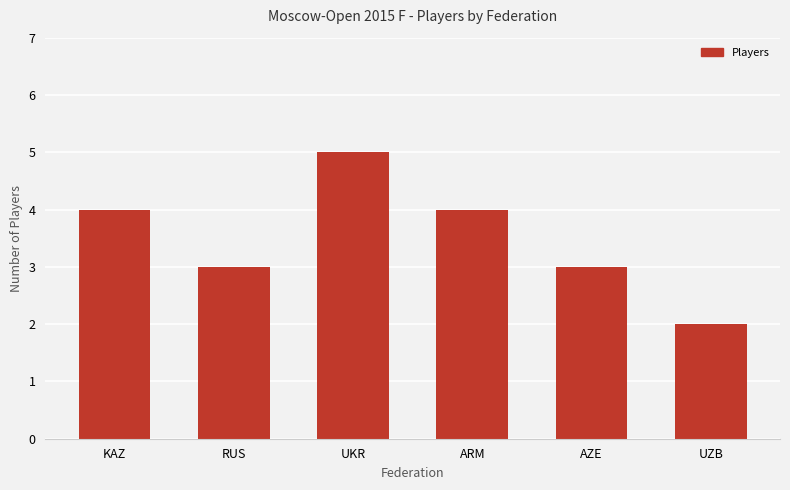

Reading left to right, what are all the values shown in this chart?

KAZ=4	RUS=3	UKR=5	ARM=4	AZE=3	UZB=2